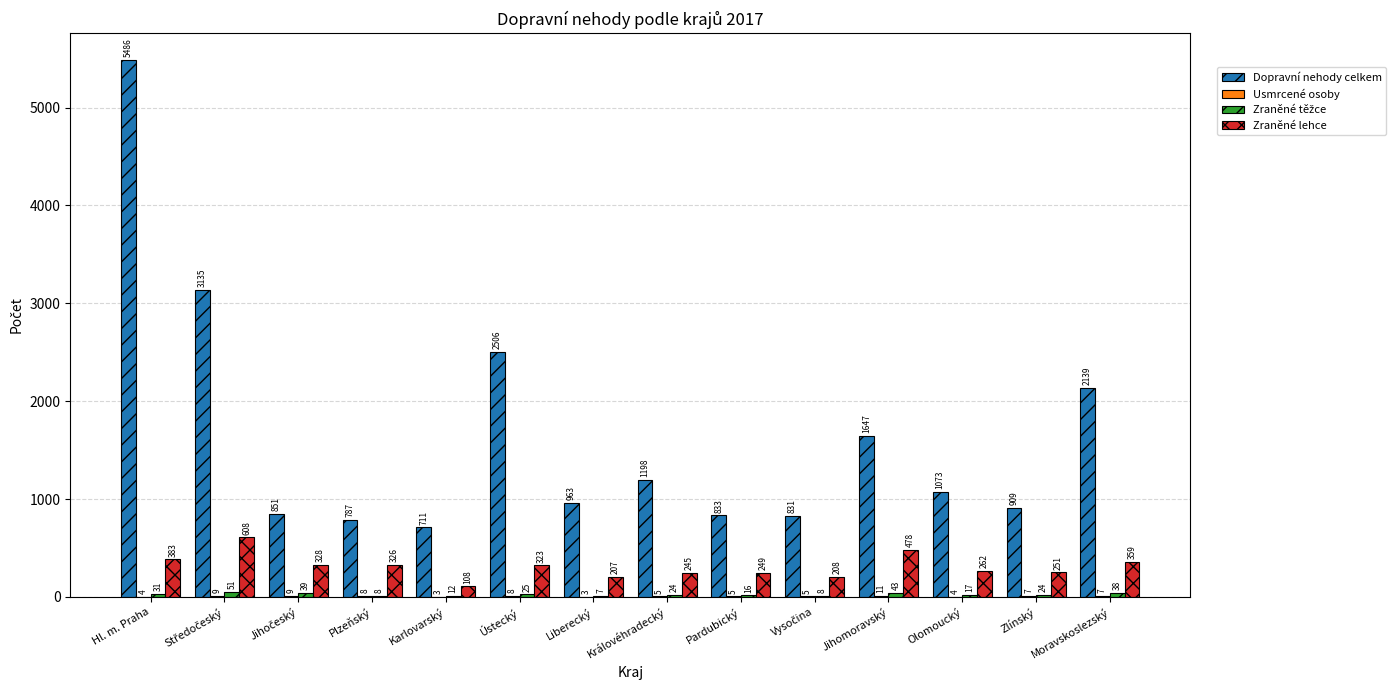

Between Ústecký and Zlínský, which series saw the biggest shift?

Dopravní nehody celkem